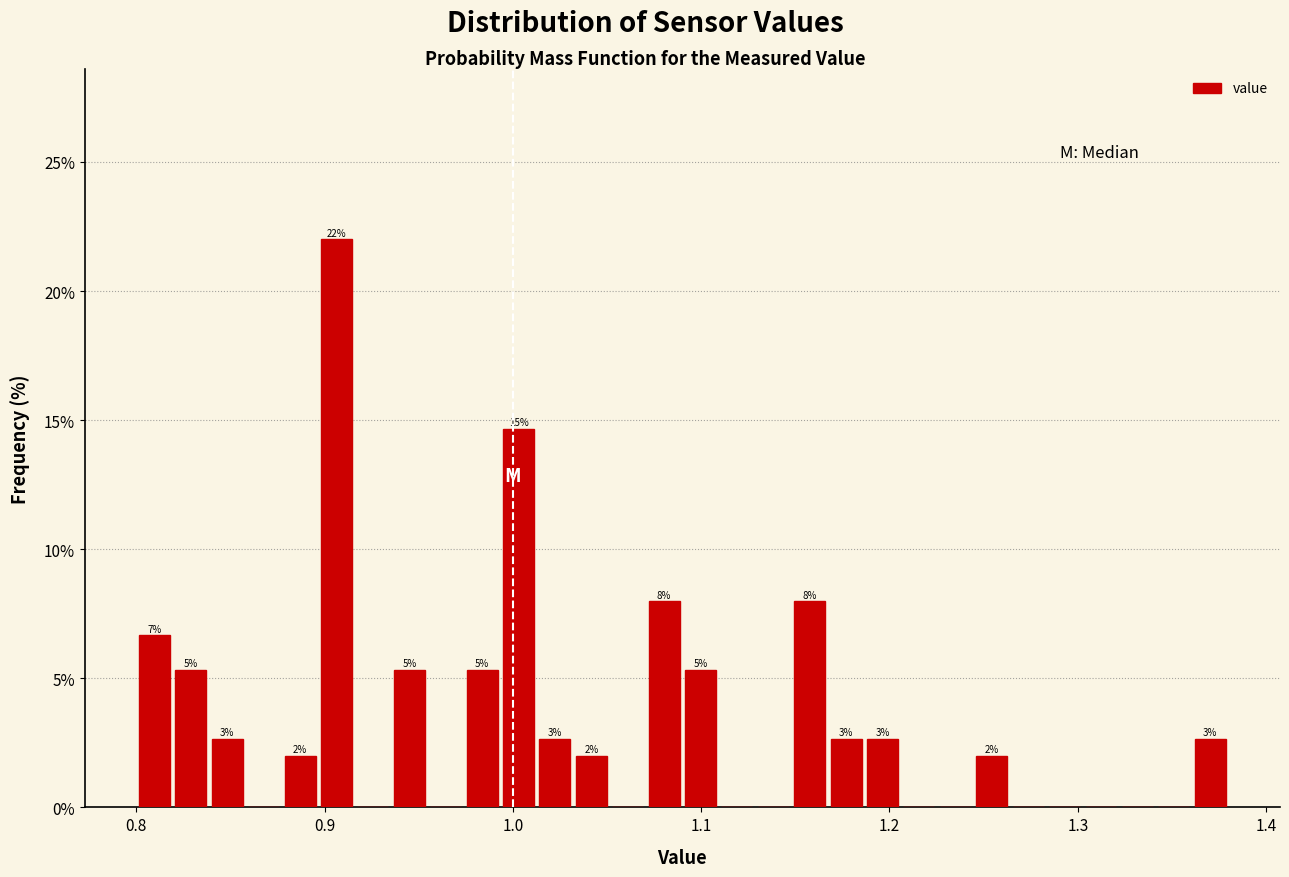

Read against the x-axis, roughly where is the centre of the tallest bar?

0.91